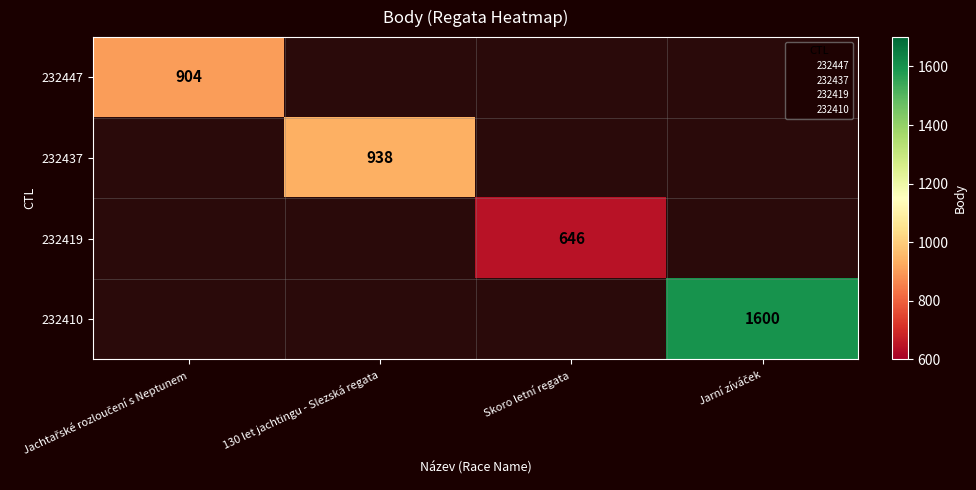

How many positive values does the 232447 series have?

1